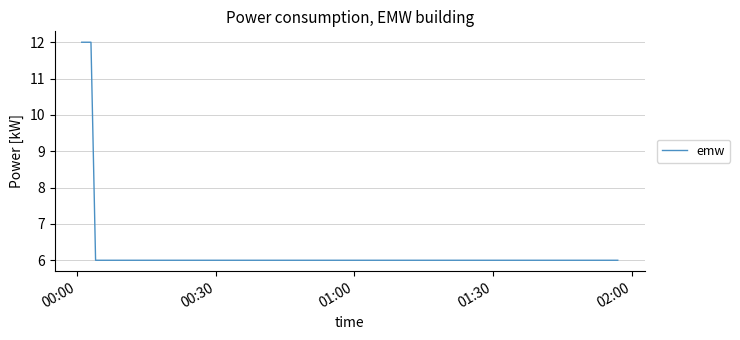

Is this an area chart (filled region under the line)?

No